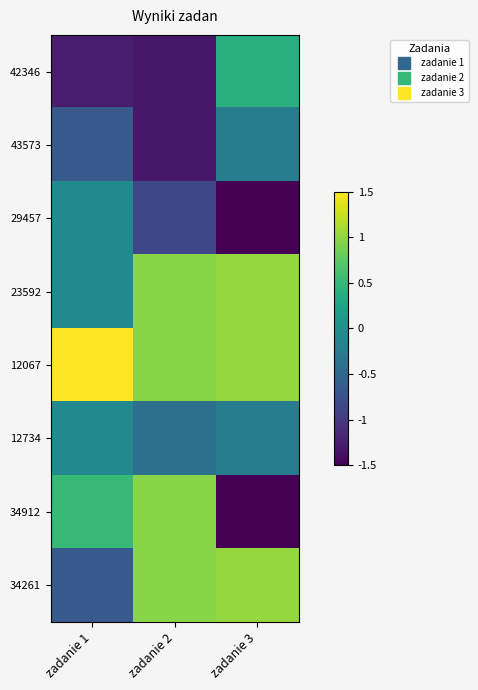

Which series has the largest total across all categories?

12067